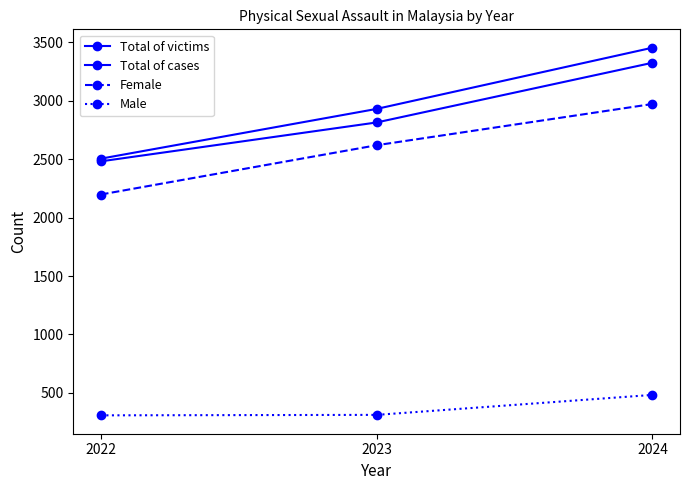

The value of Total of victims at 2023 is 1196. True or false?

False